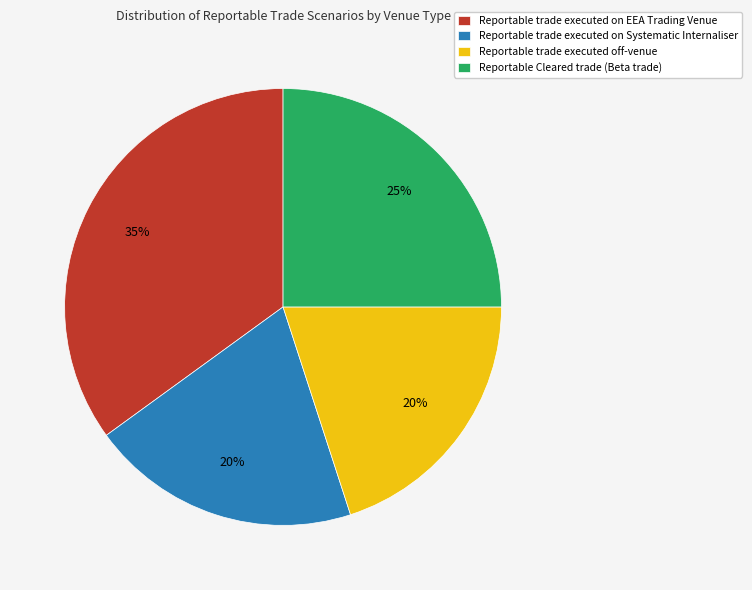

What is the largest slice in the pie chart?

Reportable trade executed on EEA Trading Venue